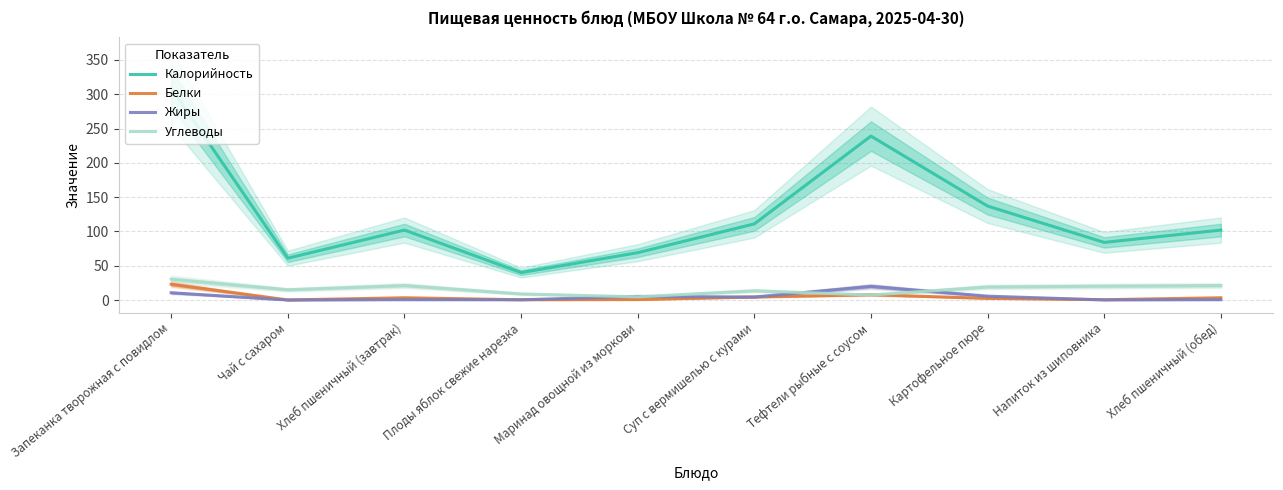

At Маринад овощной из моркови, list the series in order from largest to smallest.

Калорийность, Жиры, Углеводы, Белки